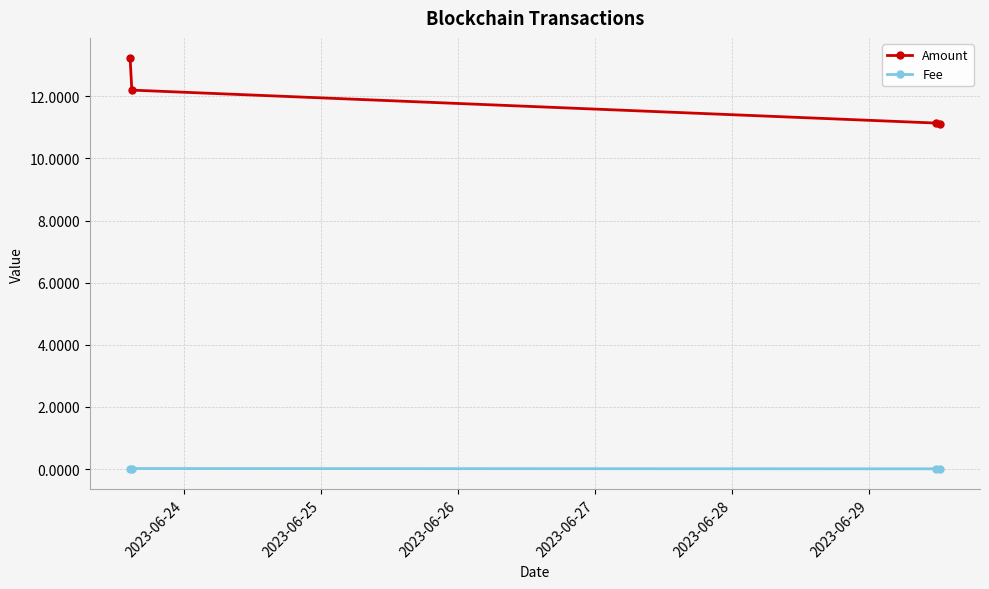

How many lines are shown in the chart?

2